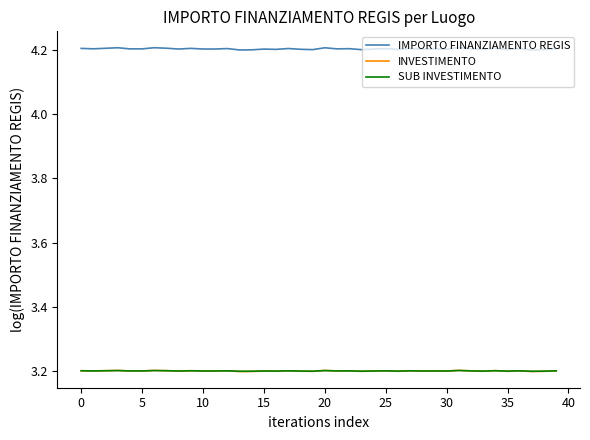

True or false: INVESTIMENTO and IMPORTO FINANZIAMENTO REGIS intersect in this chart.

False